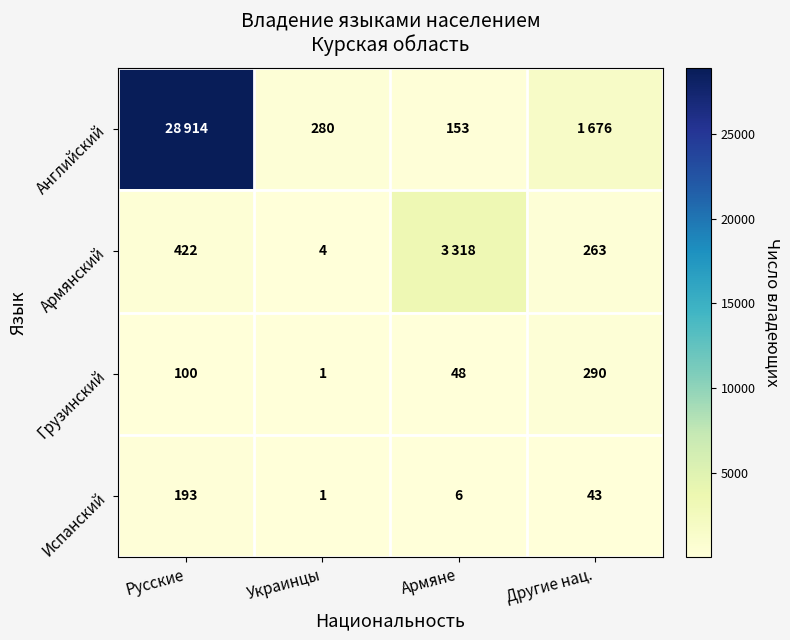

What is the sum of the Армянский values at Украинцы and Другие нац.?

267